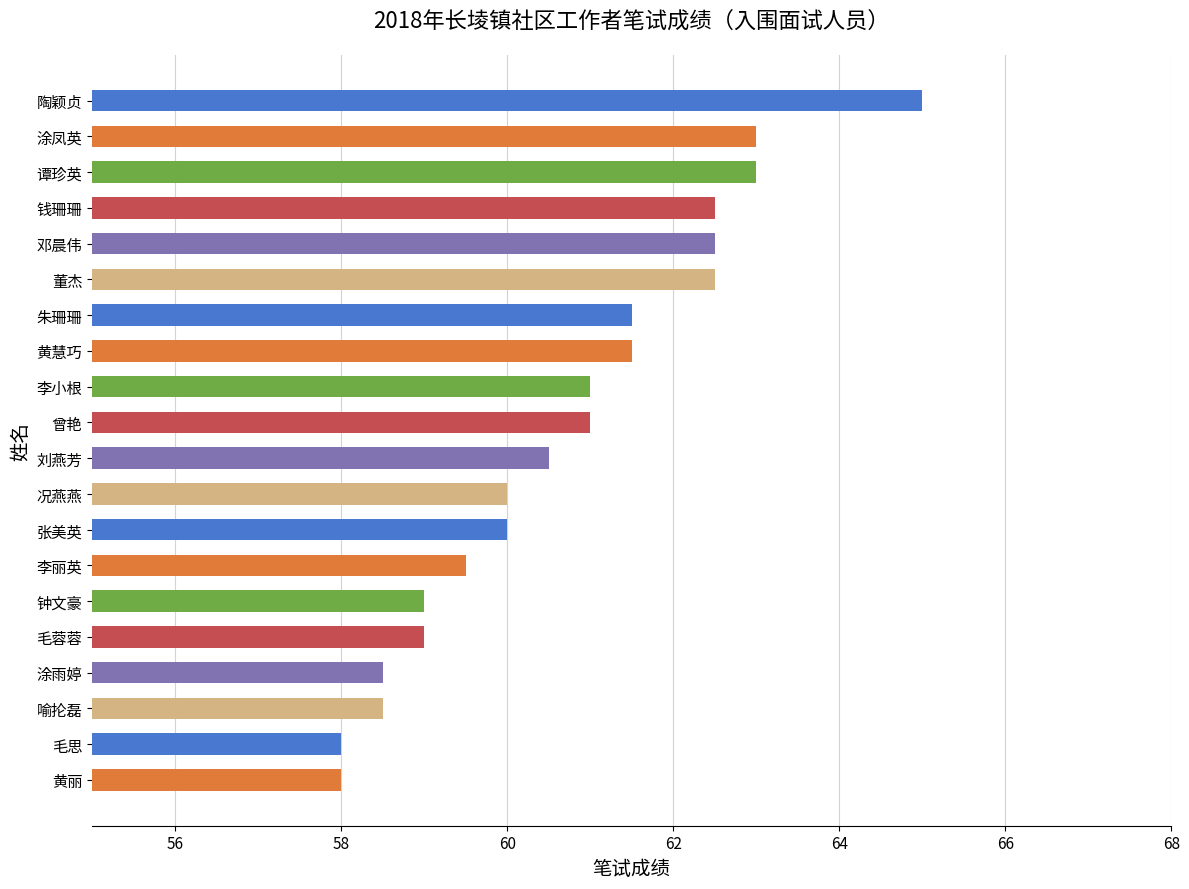

The chart shows a value of 12.8 at 曾艳. True or false?

False